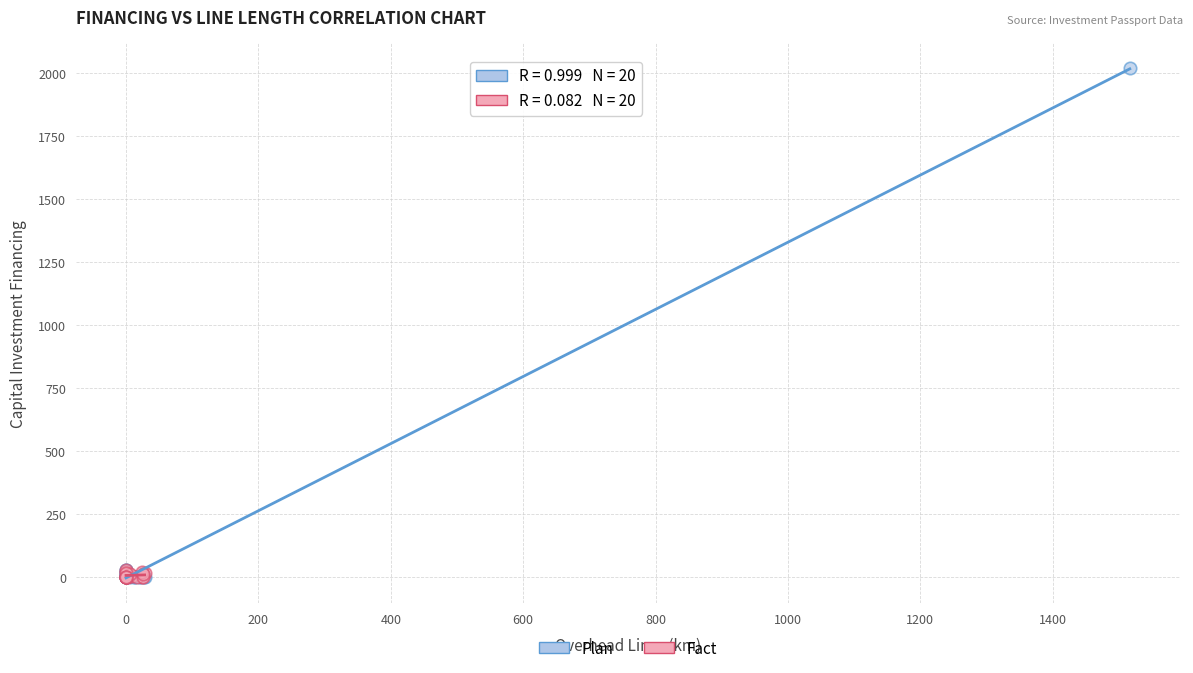

Which series has the widest spread of Y values?

Plan